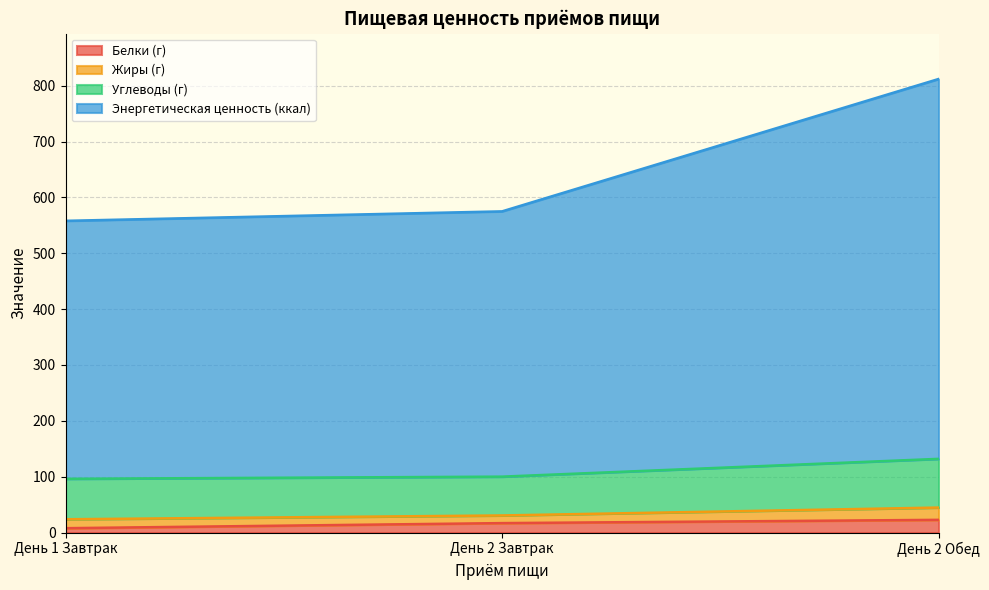

Count the number of categories in the chart.

3